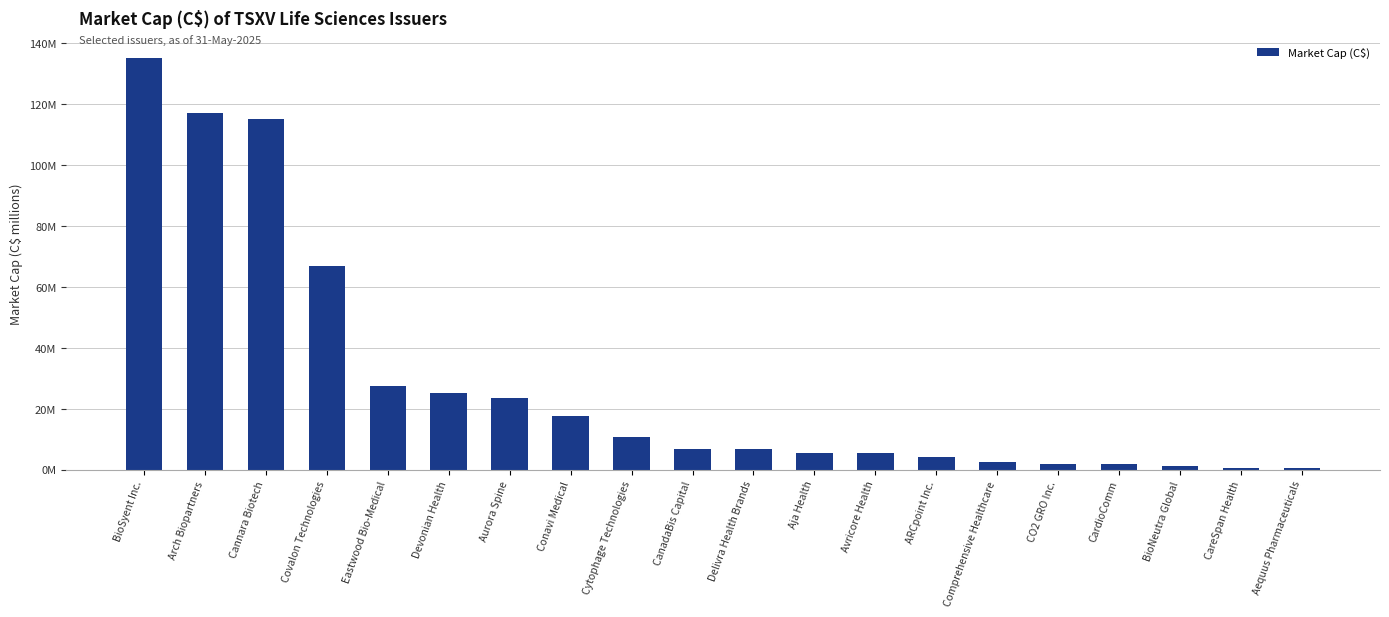

What is the sum of the values at Conavi Medical and Aurora Spine?

41.3